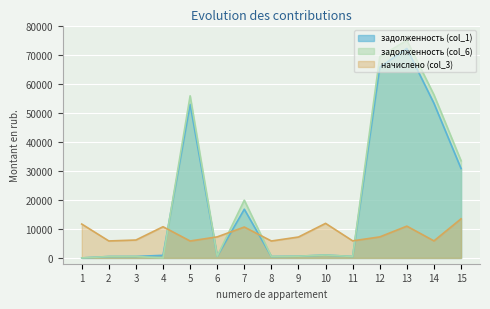

How many categories are shown in the chart?

15